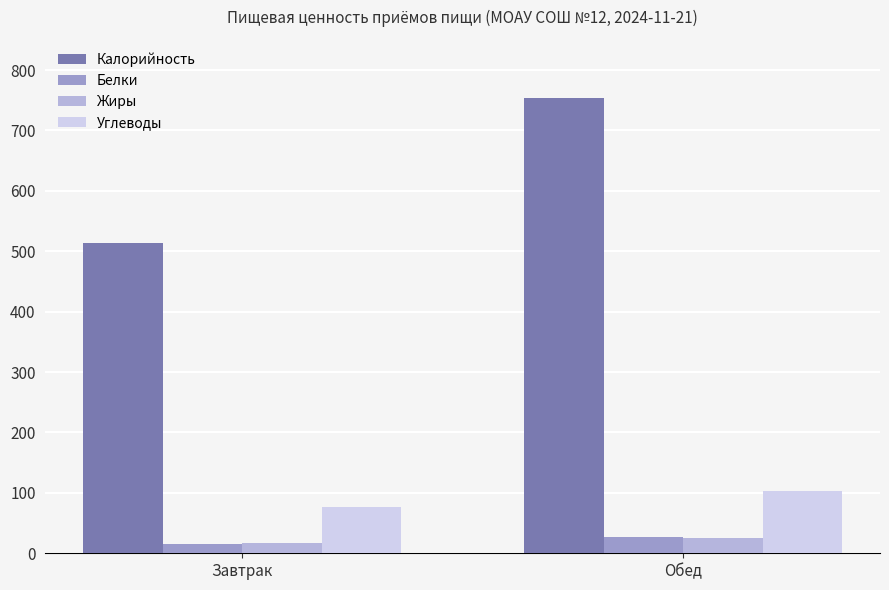

Which series has the largest range (max minus min)?

Калорийность